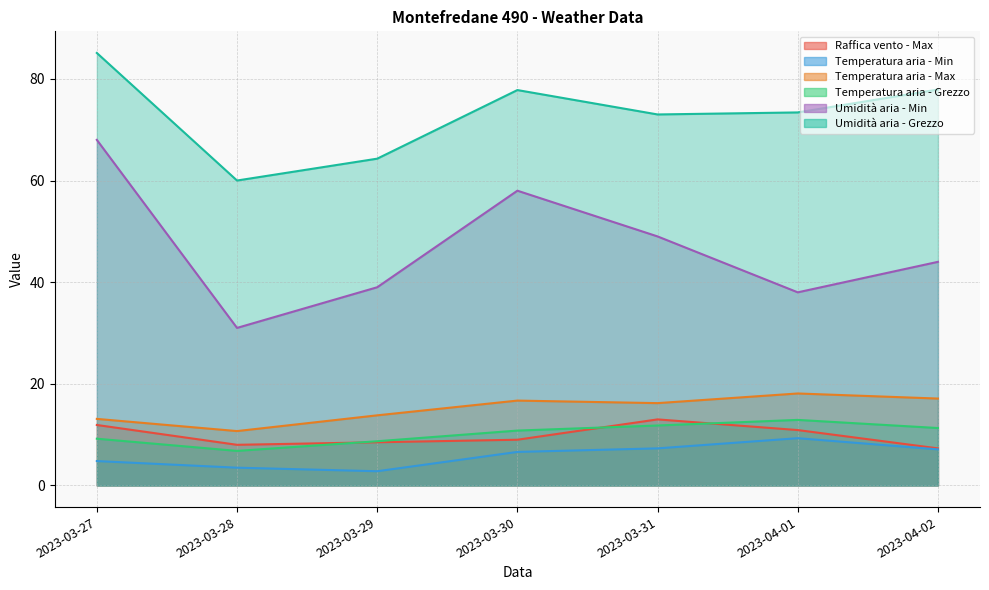

True or false: Temperatura aria - Grezzo and Umidità aria - Min cross at least once.

False